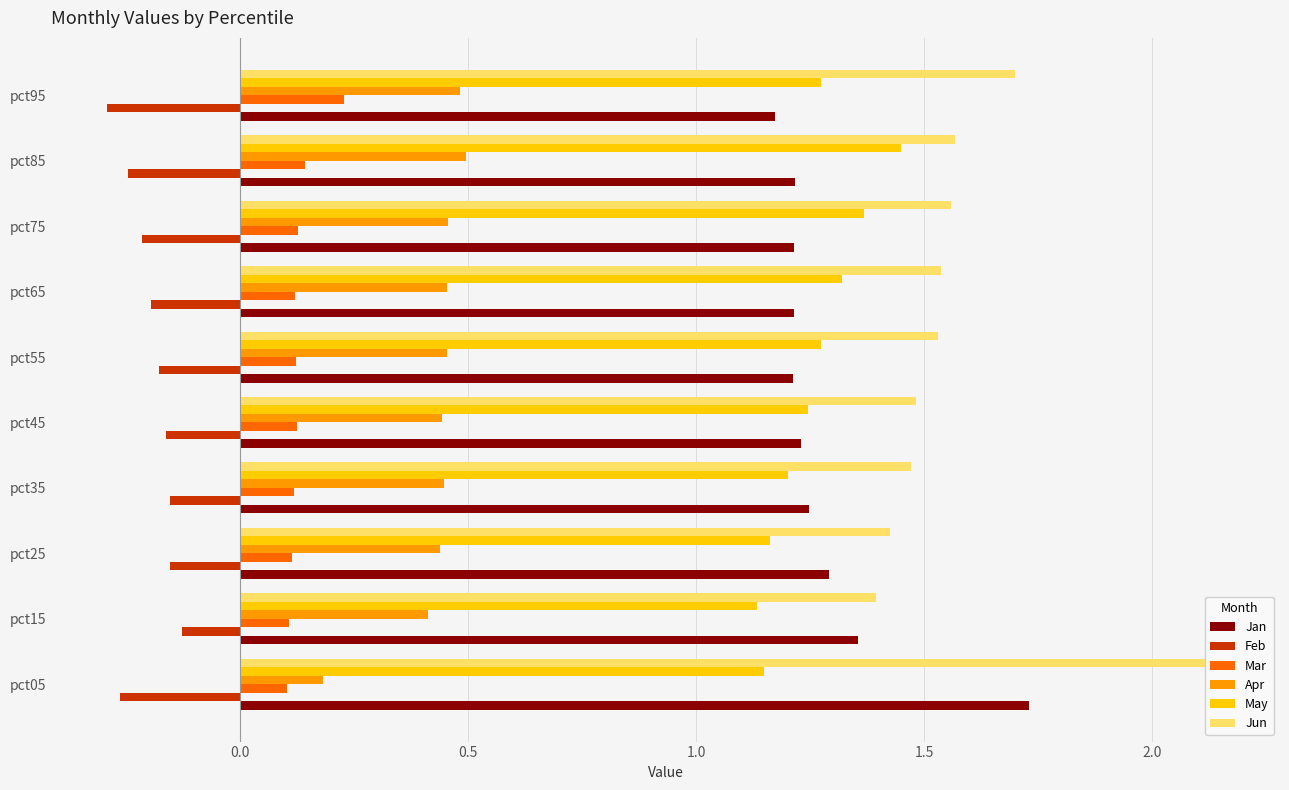

Reading left to right, extract all data points from this chart.

Jan: 1.7	1.4	1.3	1.2	1.2	1.2	1.2	1.2	1.2	1.2
Feb: -0.3	-0.1	-0.2	-0.2	-0.2	-0.2	-0.2	-0.2	-0.2	-0.3
Mar: 0.1	0.1	0.1	0.1	0.1	0.1	0.1	0.1	0.1	0.2
Apr: 0.2	0.4	0.4	0.4	0.4	0.5	0.5	0.5	0.5	0.5
May: 1.1	1.1	1.2	1.2	1.2	1.3	1.3	1.4	1.4	1.3
Jun: 2.2	1.4	1.4	1.5	1.5	1.5	1.5	1.6	1.6	1.7